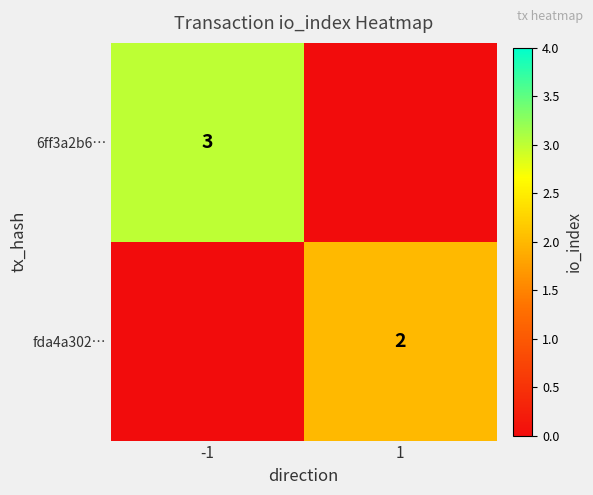

What is the greatest value displayed?

3.0